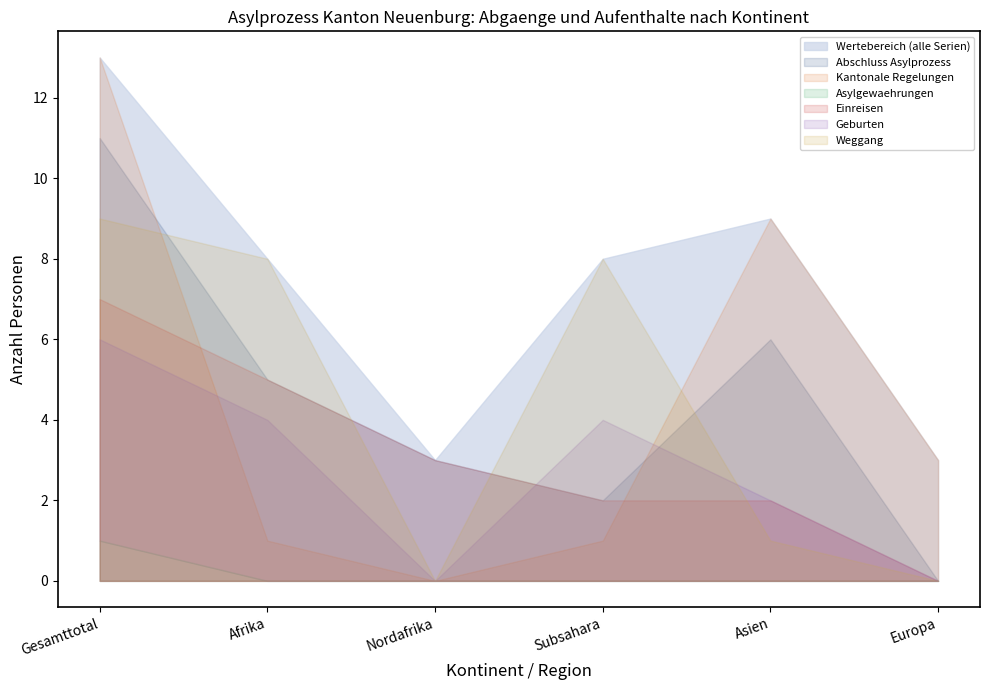

Is the value of Geburten at Nordafrika greater than the value of Weggang at Afrika?

No